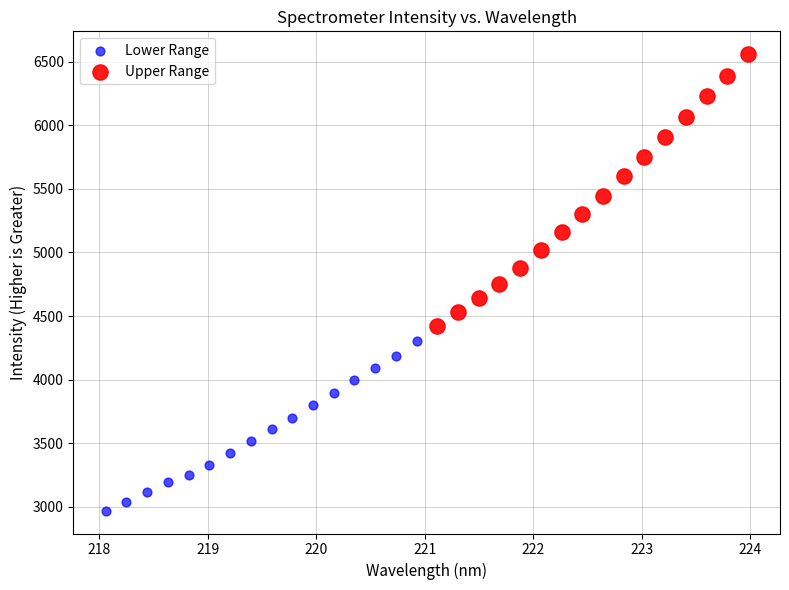

Which series has the largest Y range (max minus min)?

Upper Range